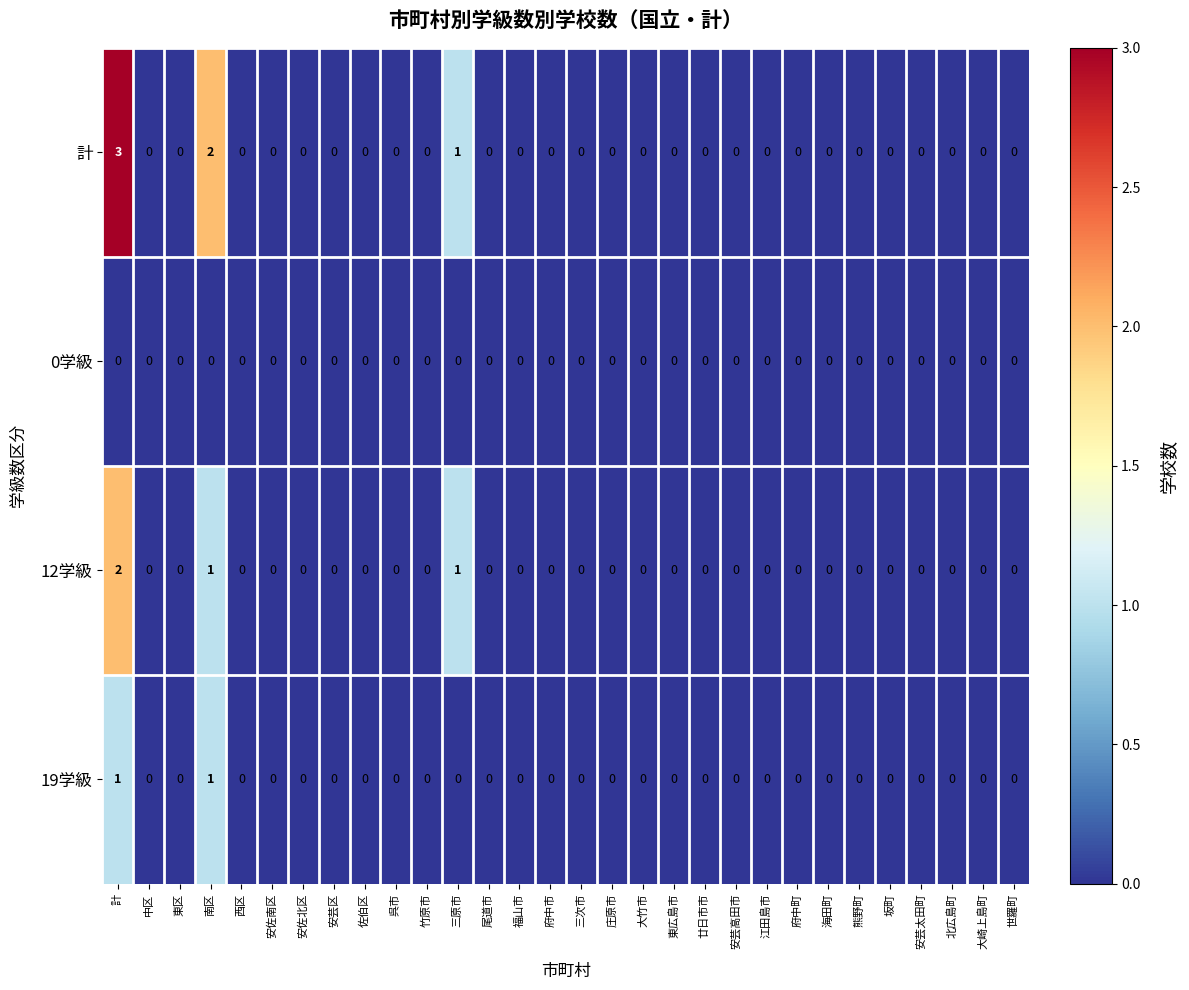

Which category has the highest value across all series?

計